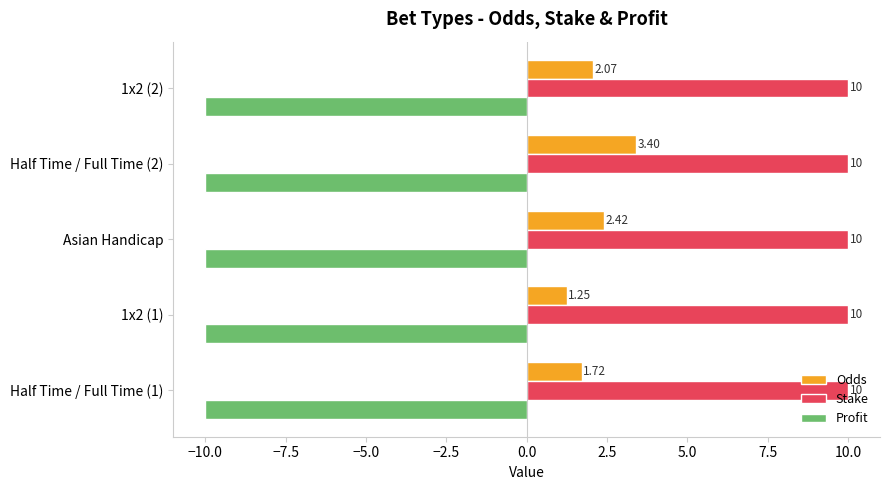

What is the sum of all Odds values?

10.9